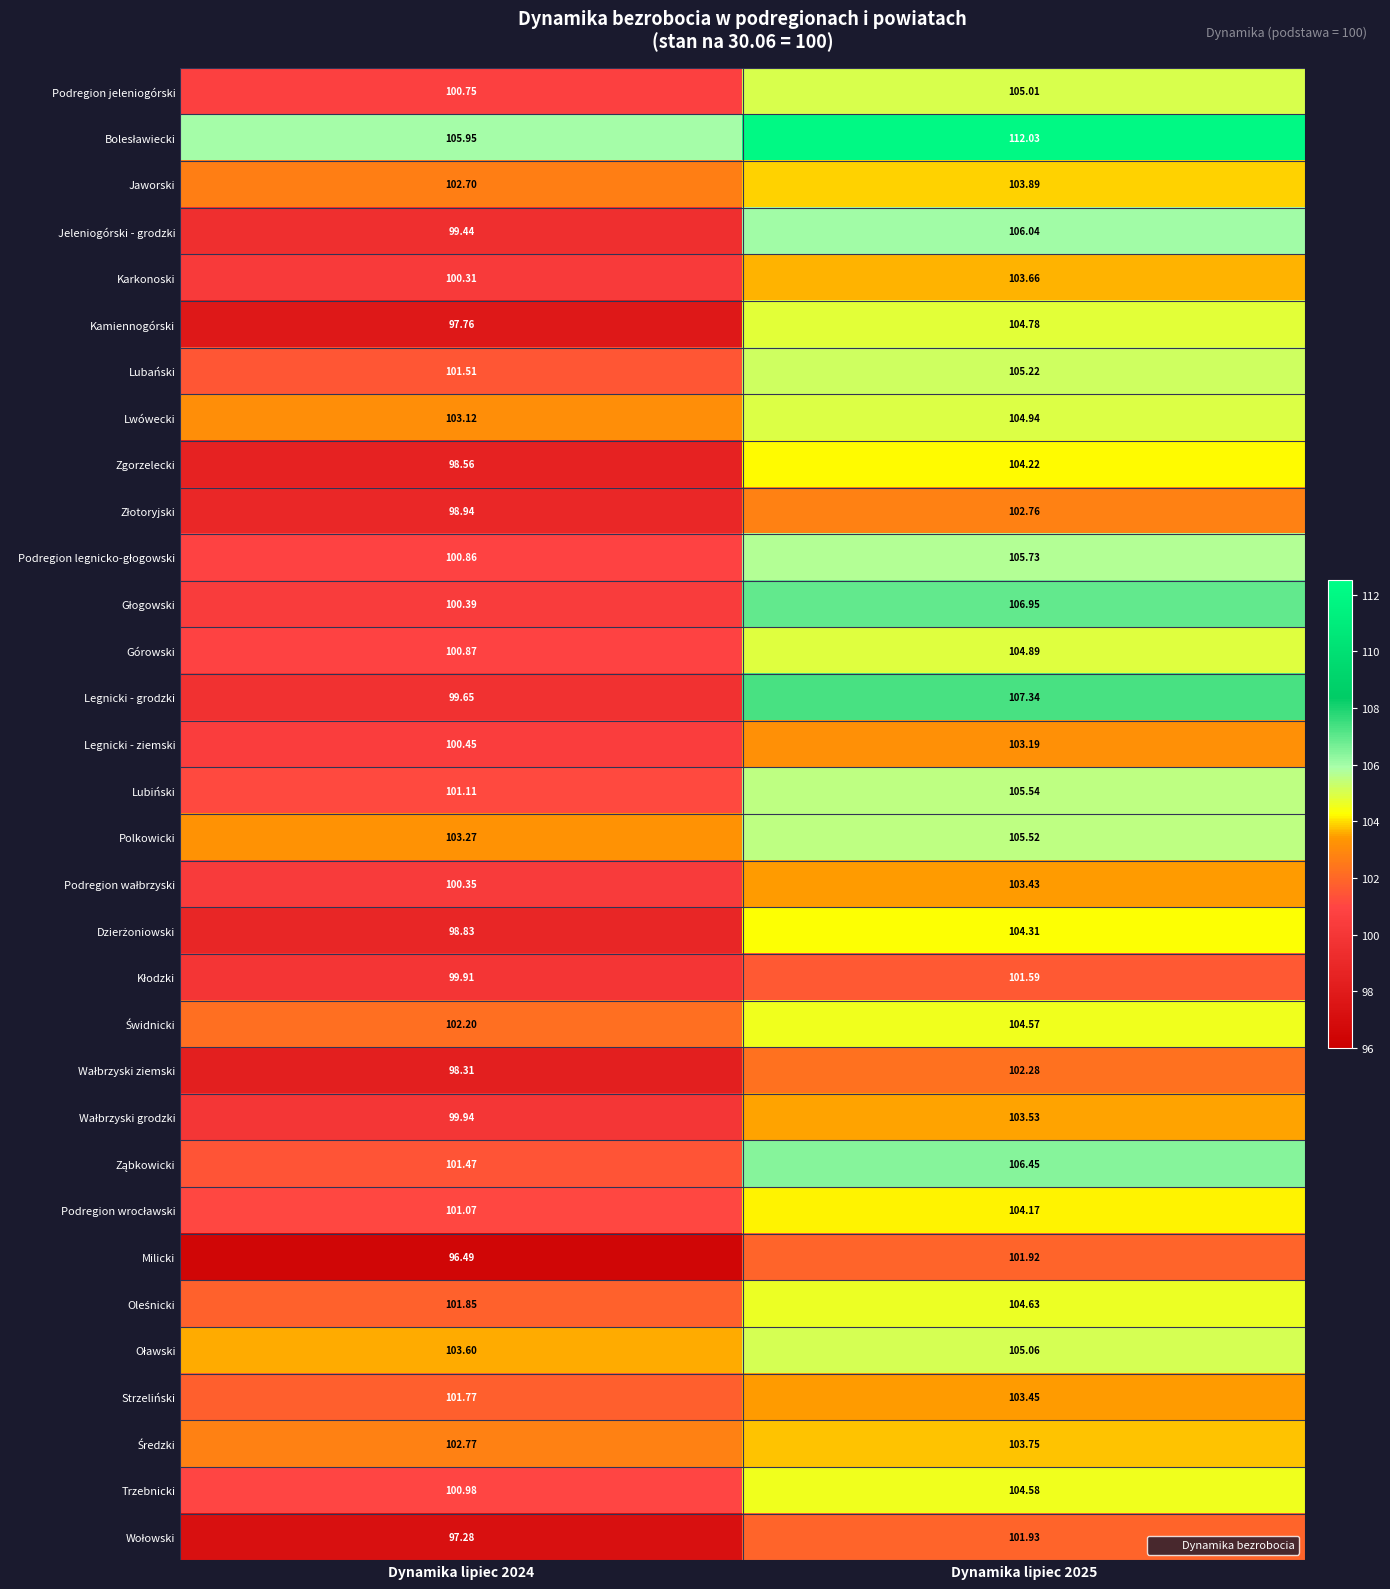

Which series changed the most between Dynamika lipiec 2024 and Dynamika lipiec 2025?

Legnicki - grodzki